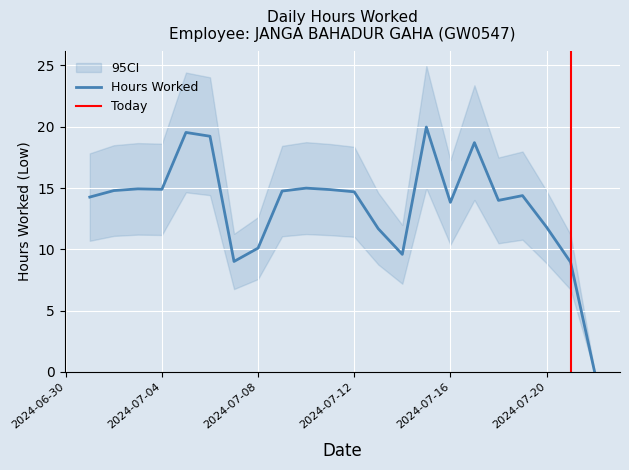

Does the chart display data point markers on the line(s)?

No